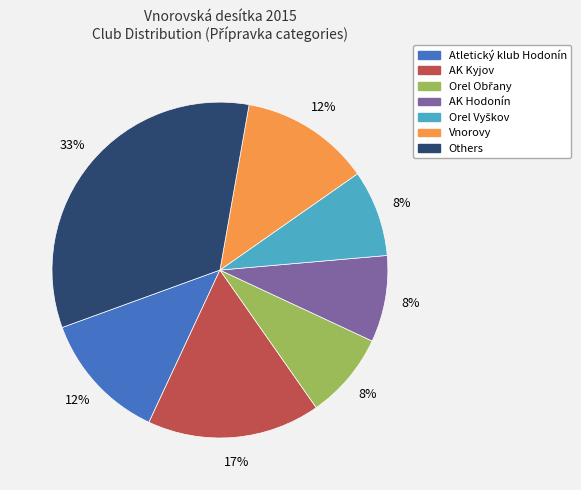

To the nearest percent, what is the average slice percentage?

14%